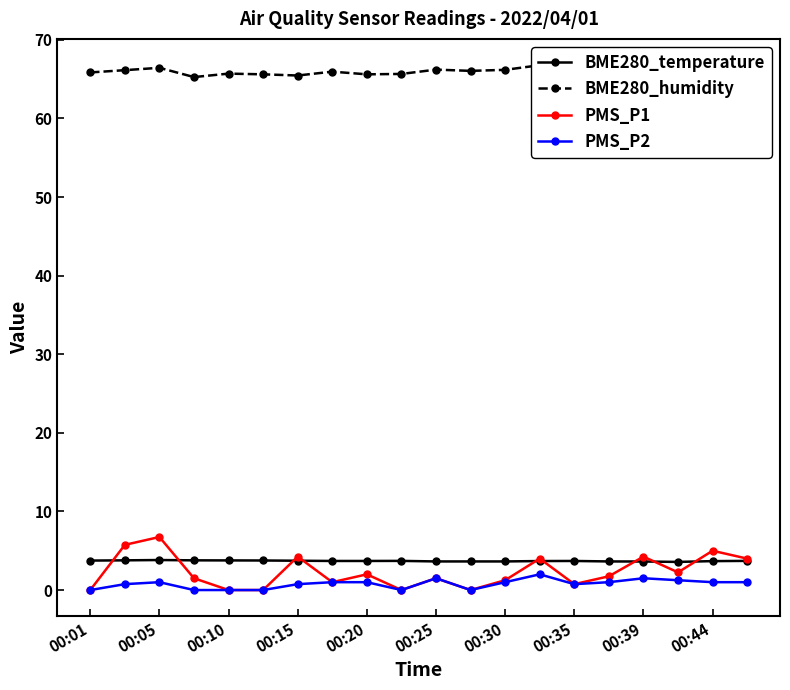

What is the highest value of the BME280_humidity series?

66.8